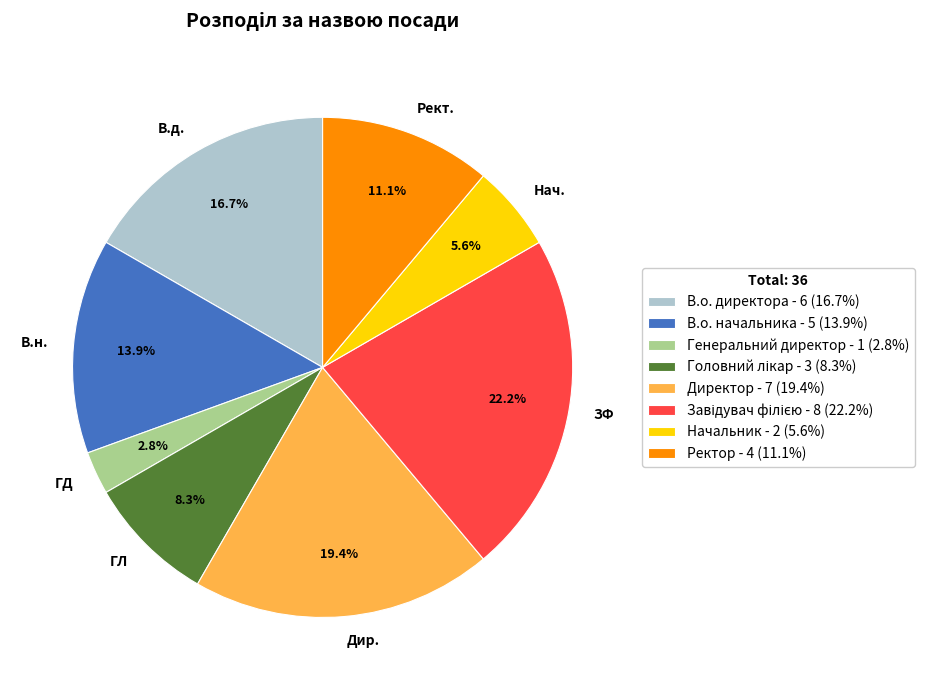

Between ГД and ГЛ, which is larger?

ГЛ